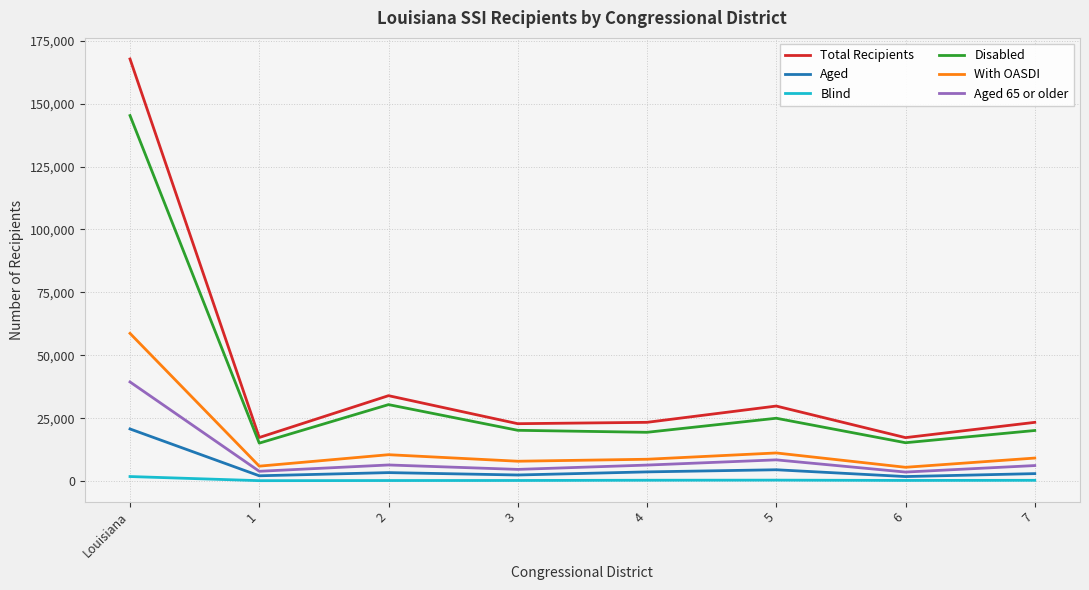

What is the minimum value shown in the chart?

148